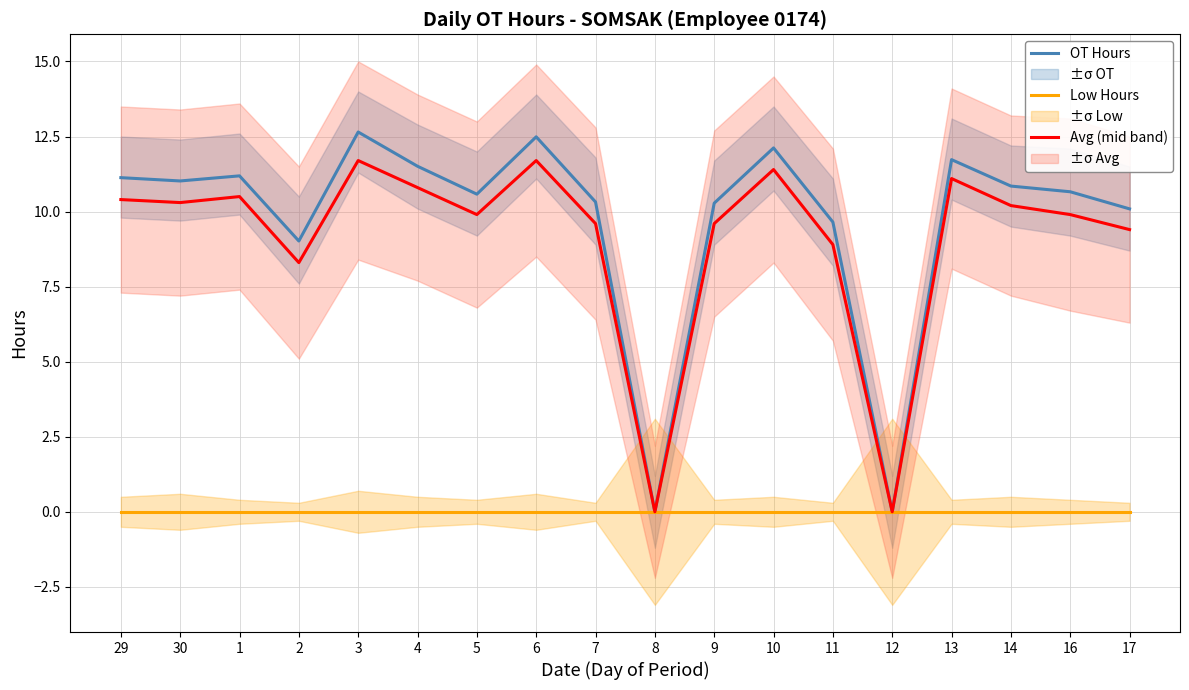

At which category does the chart reach its minimum across all series?

8